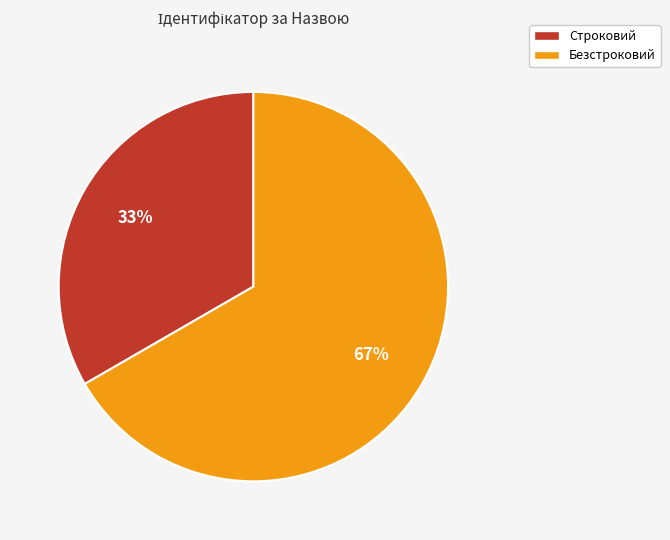

Which has a higher value, Строковий or Безстроковий?

Безстроковий